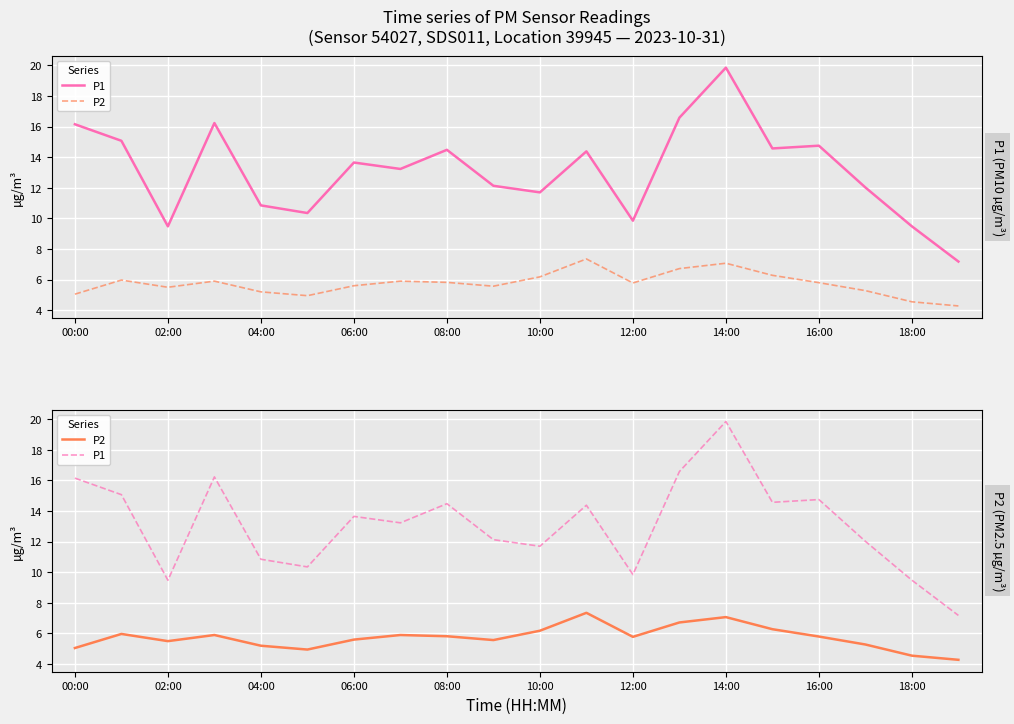

What position from the left is 08:00?

9